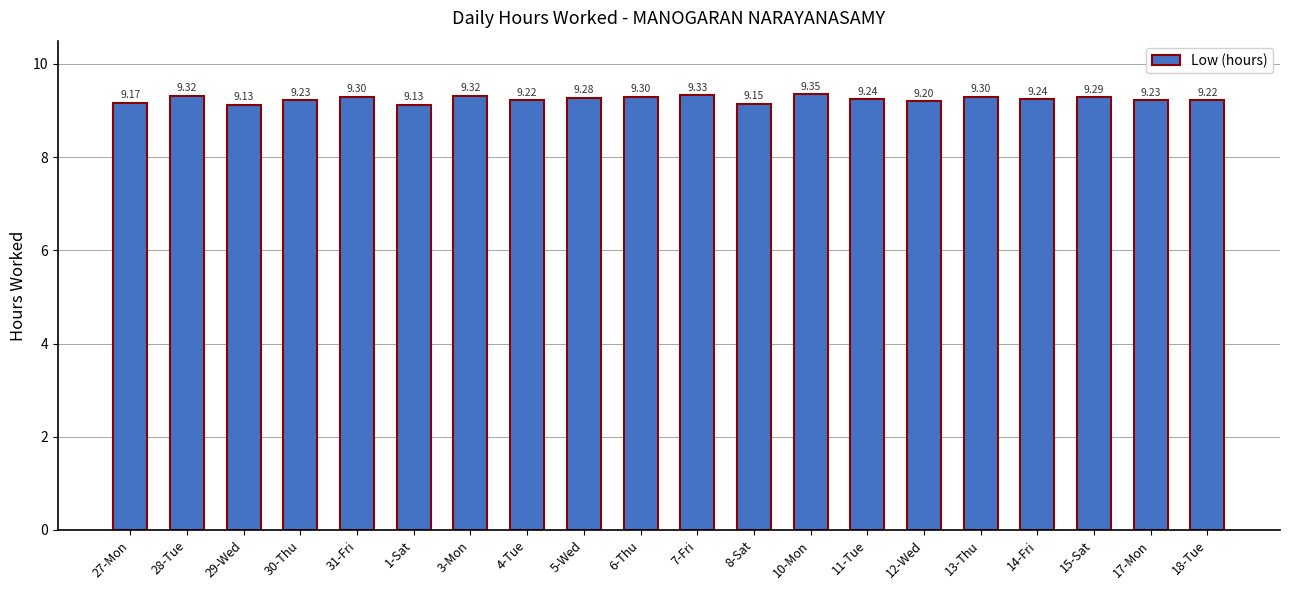

The chart shows a value of 2.4 at 15-Sat. True or false?

False